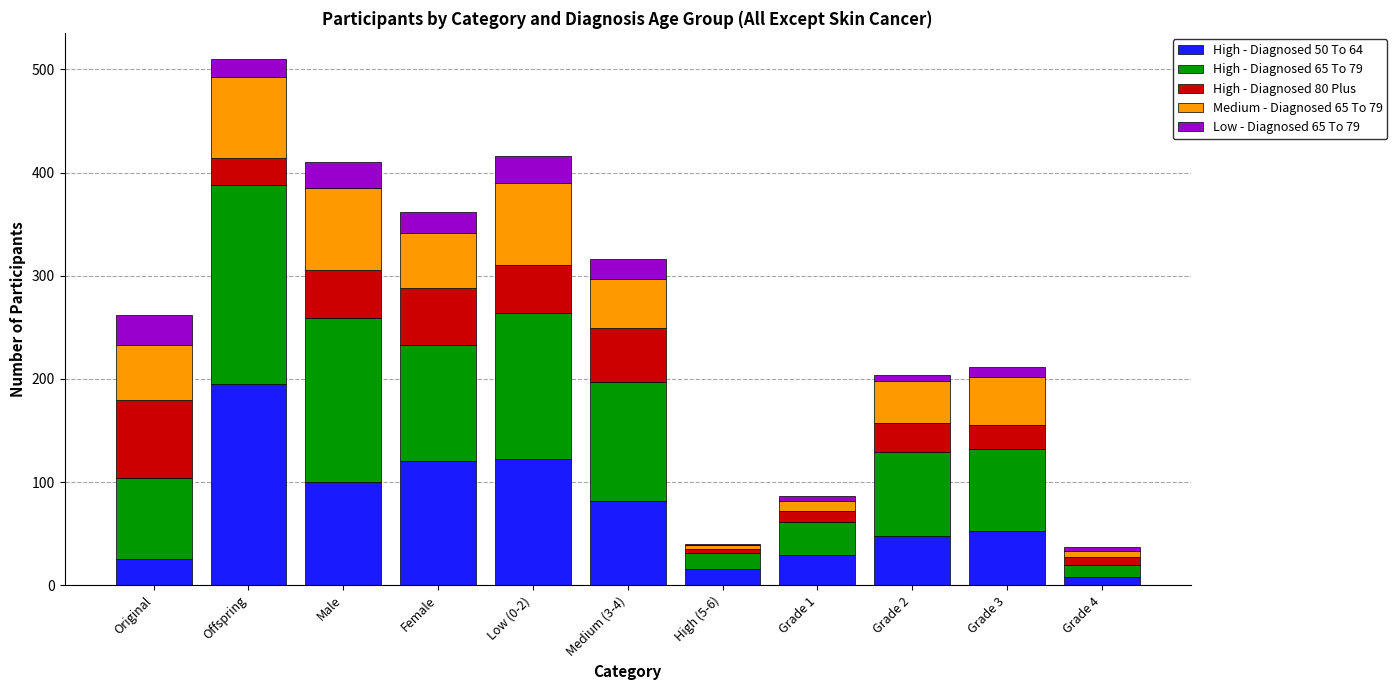

The value of High - Diagnosed 50 To 64 at Grade 2 is 82. True or false?

False